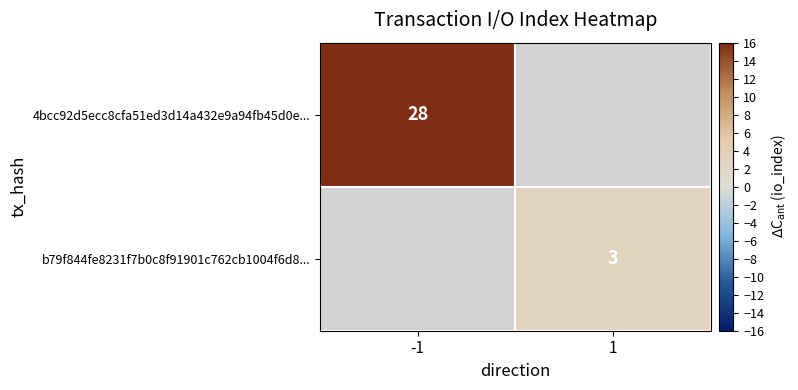

The value of 4bcc92d5ecc8cfa51ed3d14a432e9a94fb45d0e... at -1 is 12. True or false?

False